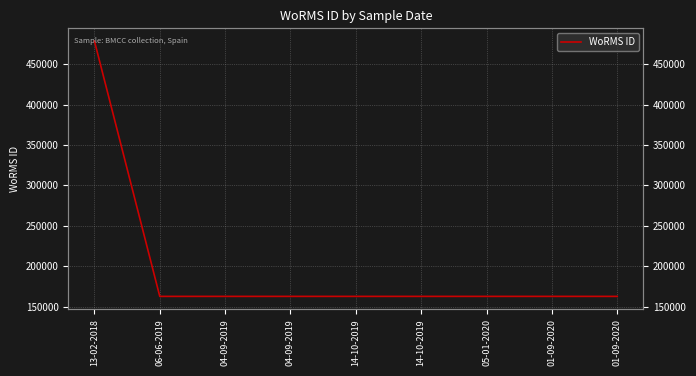

What is the difference between the values at 01-09-2020 and 01-09-2020?

3